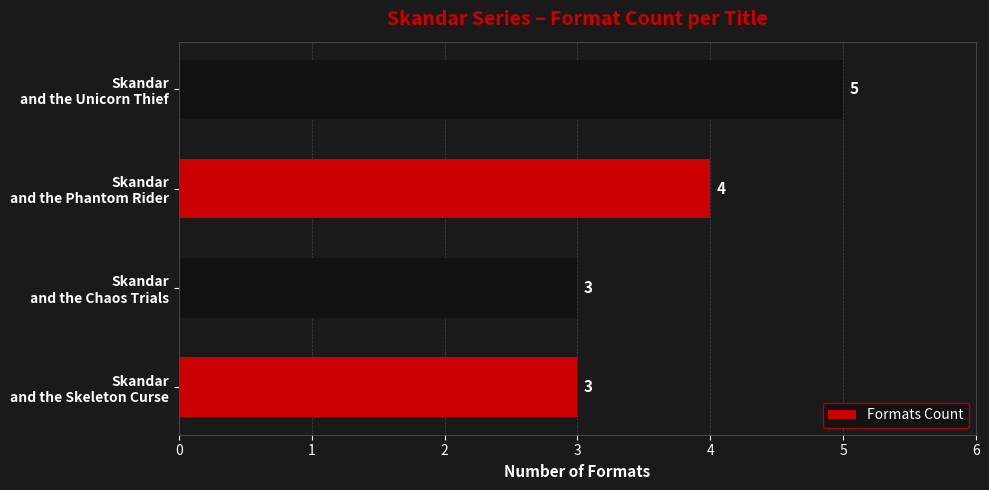

How many values are between 3 and 5?

4